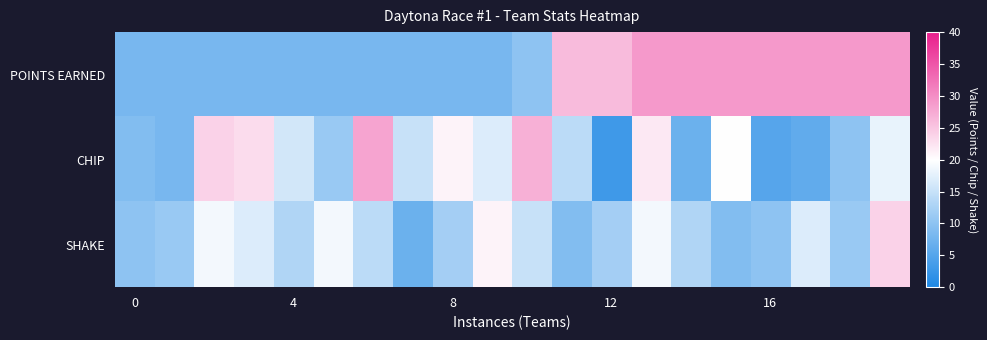

Reading left to right, list all the values displayed in this chart.

POINTS EARNED: 8	8	8	8	8	8	8	8	8	8	10	26	26	29	29	29	29	29	29	29
CHIP: 9	8	24	23	16	11	28	15	21	17	27	14	3	22	7	20	5	6	10	18
SHAKE: 10	11	19	17	13	19	14	7	12	21	15	9	12	19	13	9	10	17	11	24